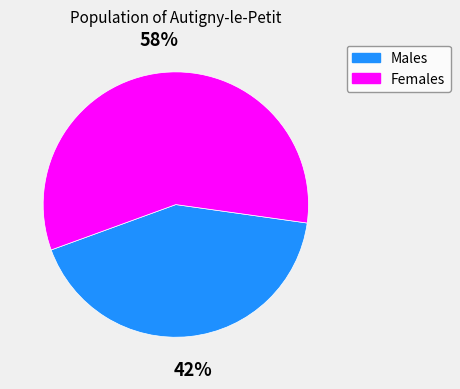

Is there a majority slice in this chart?

Yes